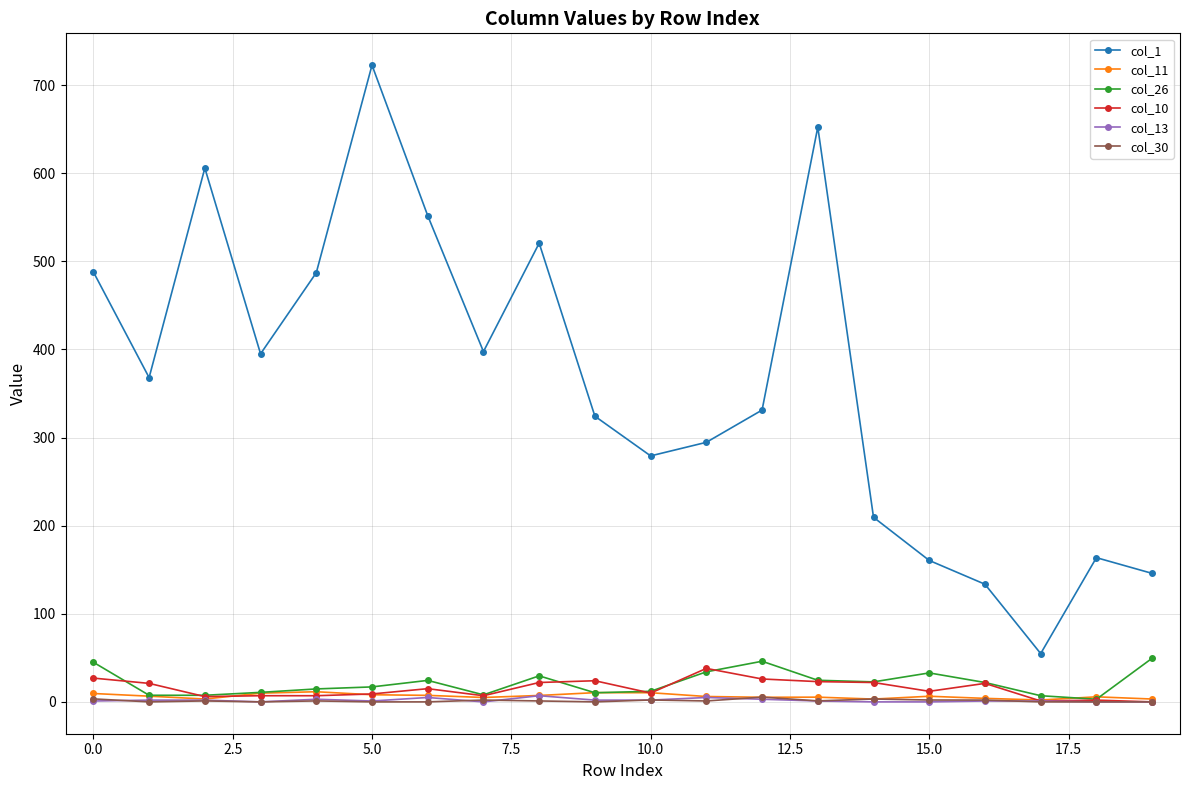

True or false: col_1 and col_10 cross at least once.

False